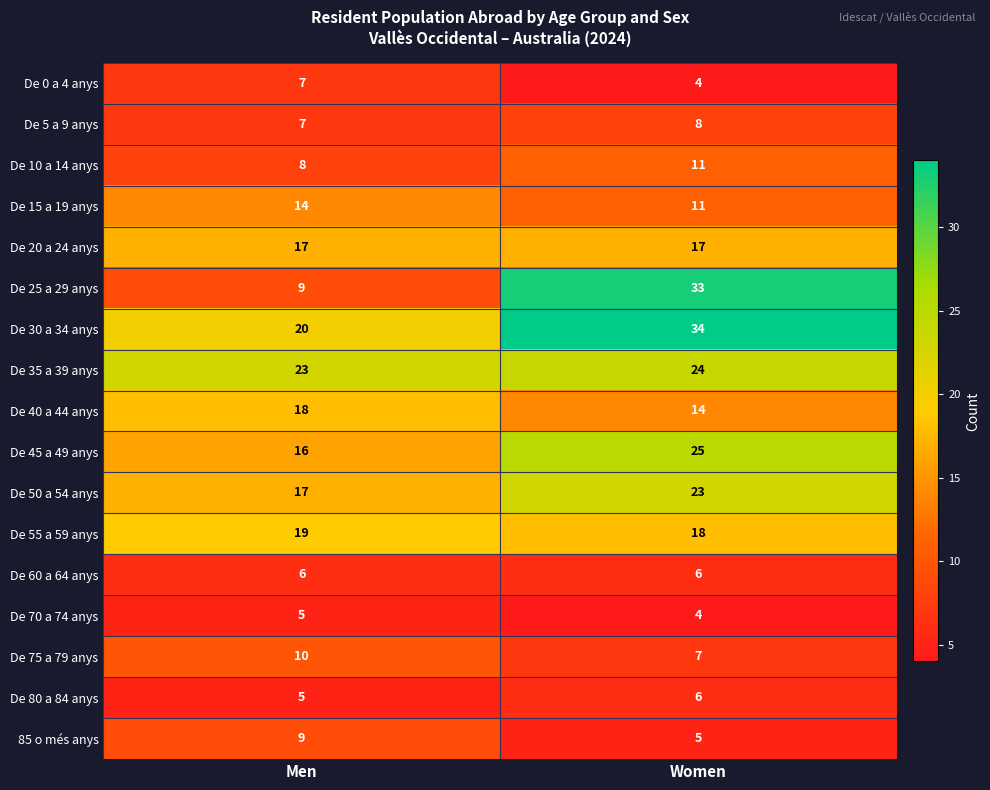

What is the spread (max minus min) of values at Men?

18